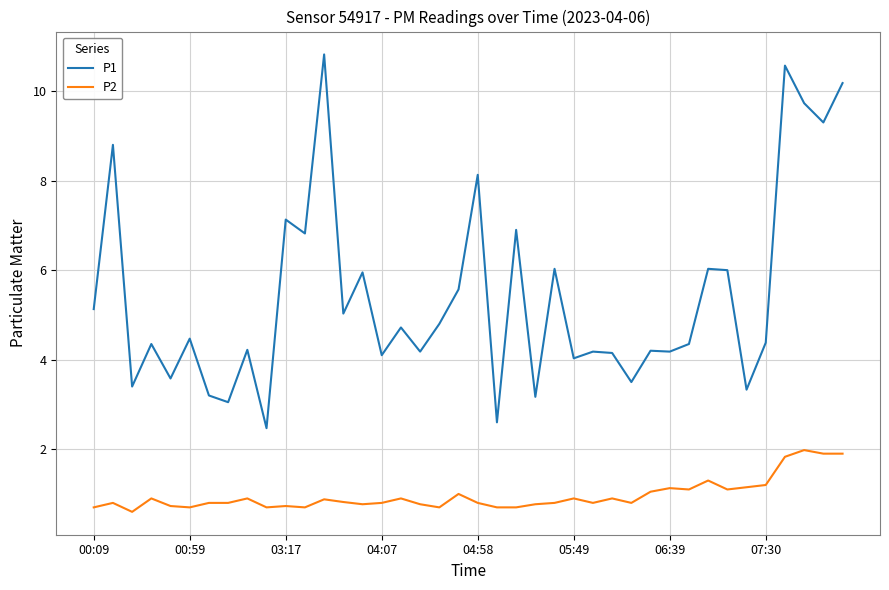

What is the difference between the maximum and second lowest values in the P1 series?

8.2